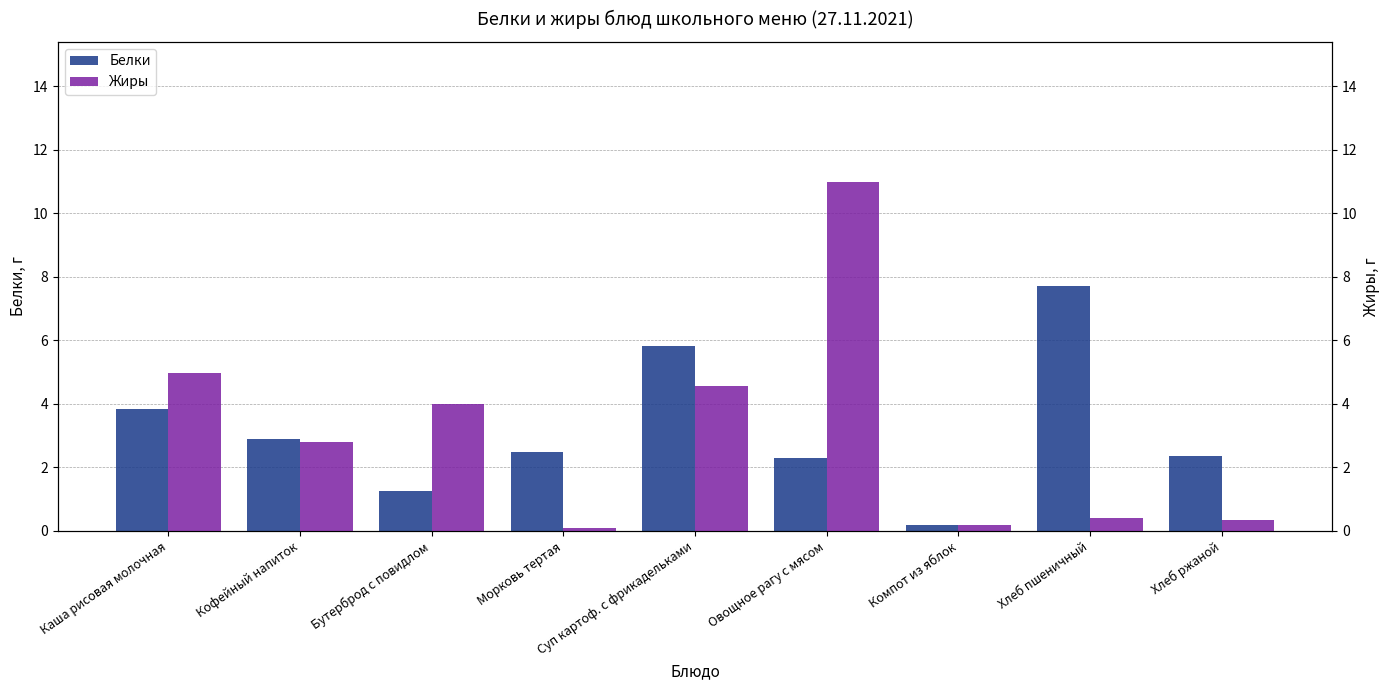

What is the minimum value for Жиры?

0.1